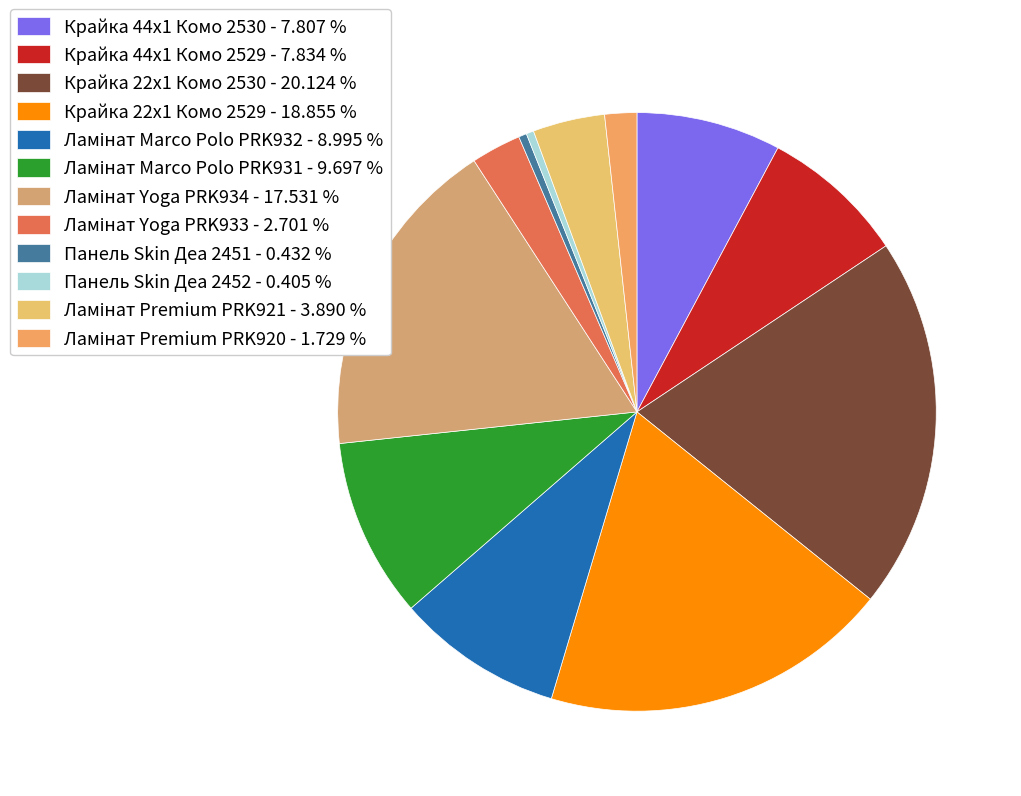

The Ламінат Marco Polo PRK931 slice represents 22% of the pie. True or false?

False